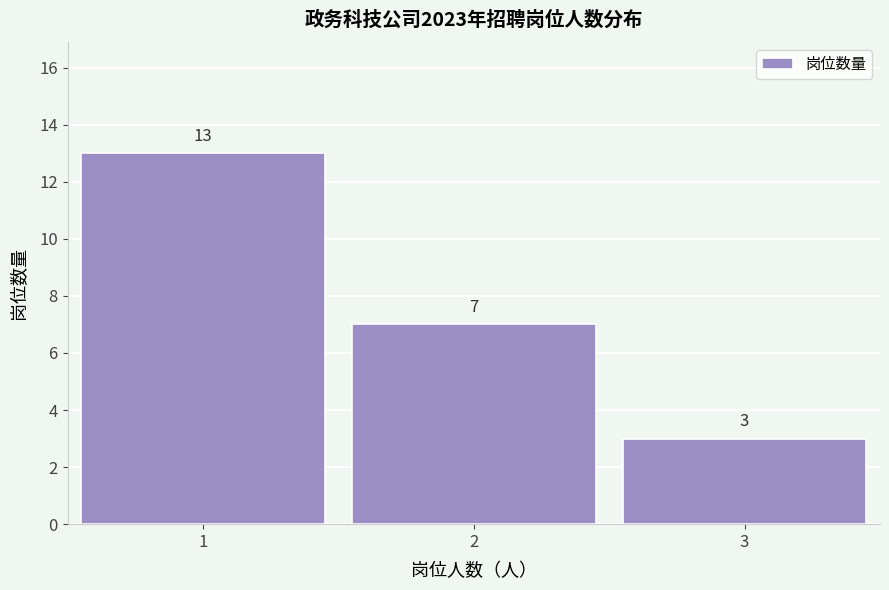

Reading right to left, extract all data points from this chart.

3=3	2=7	1=13